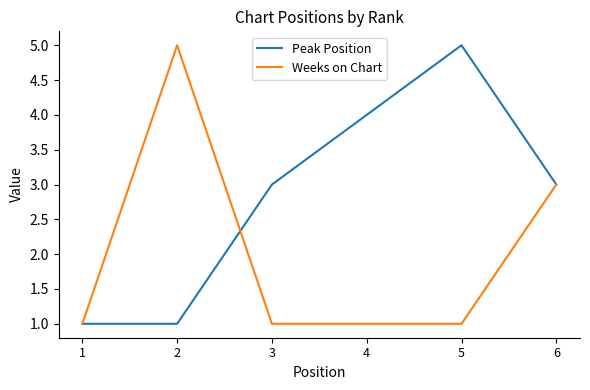

What is the total value across all series at 2?

6